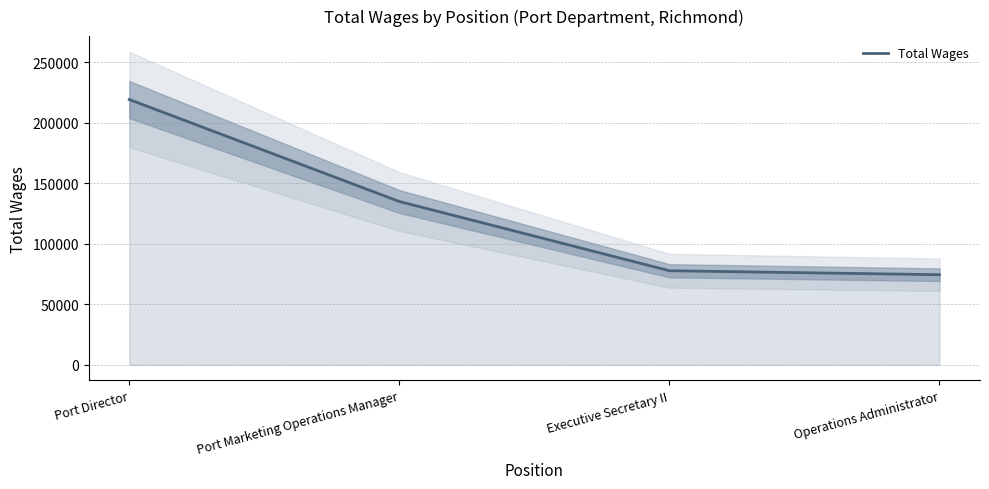

What is the maximum value shown in the chart?

219361